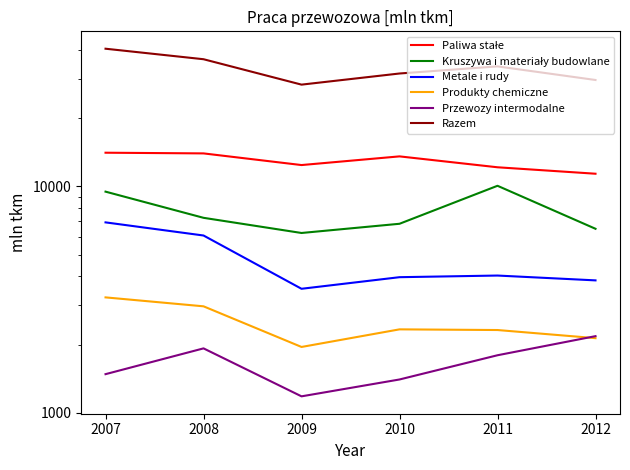

What is the maximum value shown in the chart?

40656